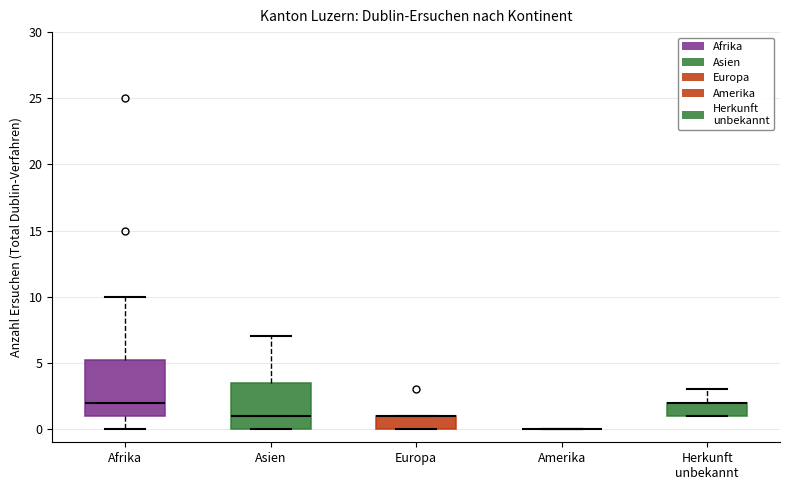

Reading left to right, transcribe this box plot: for each box, give where its median line is, the range the box spans, and where its two whiskers end, as read against the y-axis. The values are not printed on the chart, so give them approximately, as read against the axis.

Afrika: median 2.0, box 1.0 to 5.5, whiskers 0.0 to 10.0
Asien: median 1.0, box 0.0 to 3.5, whiskers 0.0 to 7.0
Europa: median 1.0 (drawn on the box's upper edge), box 0.0 to 1.0, whiskers 0.0 to 1.0
Amerika: box collapsed to a line at 0.0, whiskers 0.0 to 0.0
Herkunft unbekannt: median 2.0 (drawn on the box's upper edge), box 1.0 to 2.0, whiskers 1.0 to 3.0